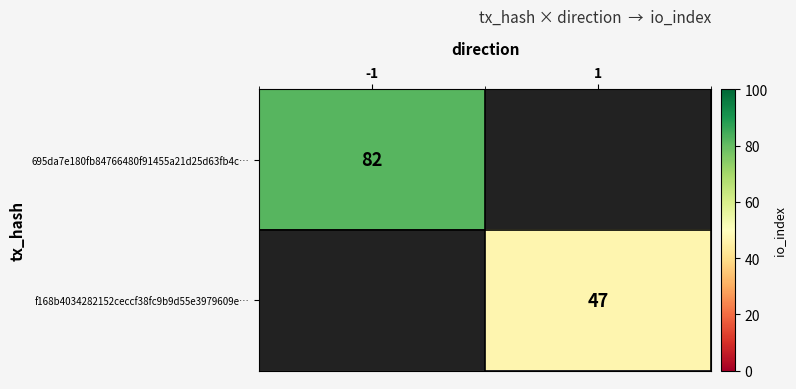

The value of 695da7e180fb84766480f91455a21d25d63fb4c… at -1 is 55. True or false?

False